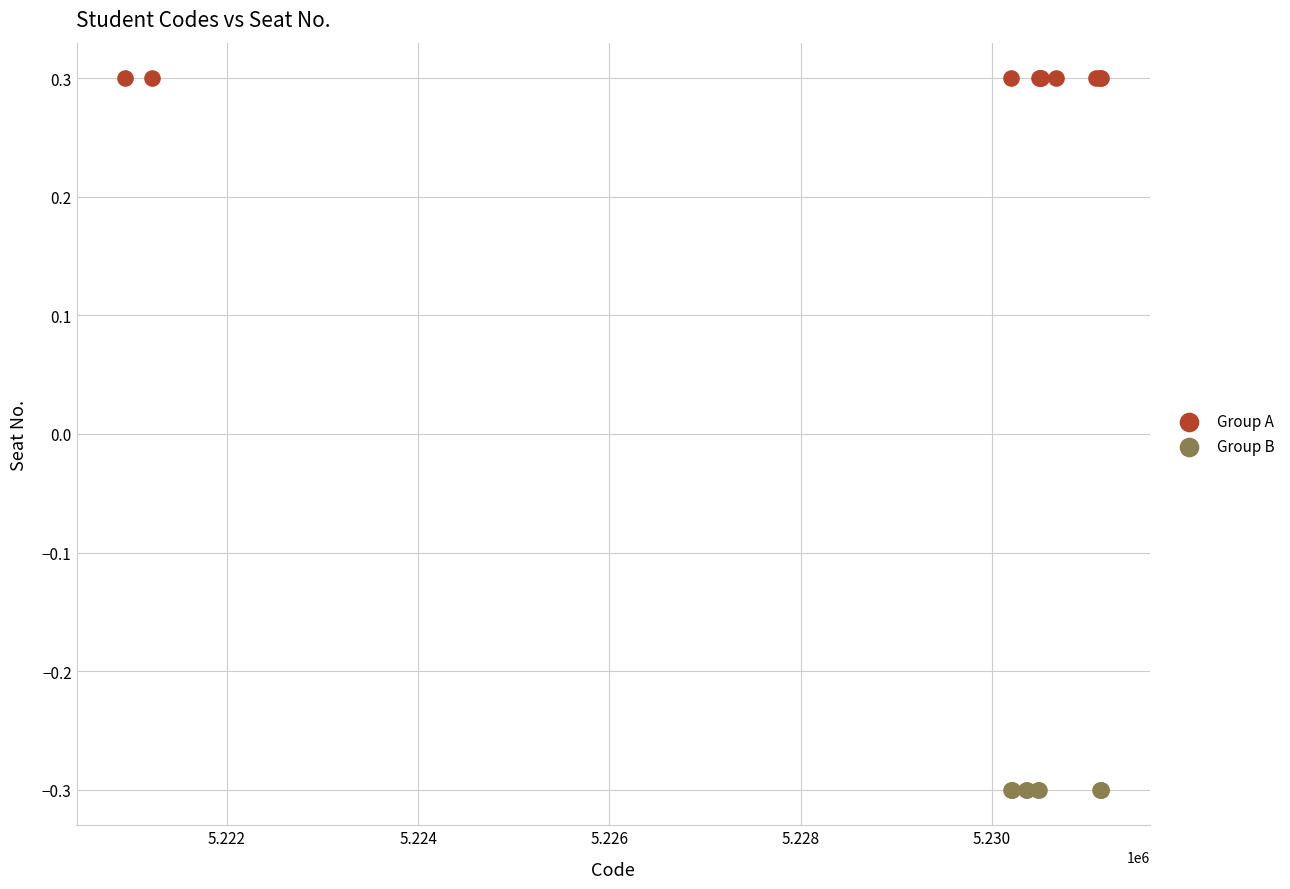

Which series reaches the maximum Y coordinate?

Group A